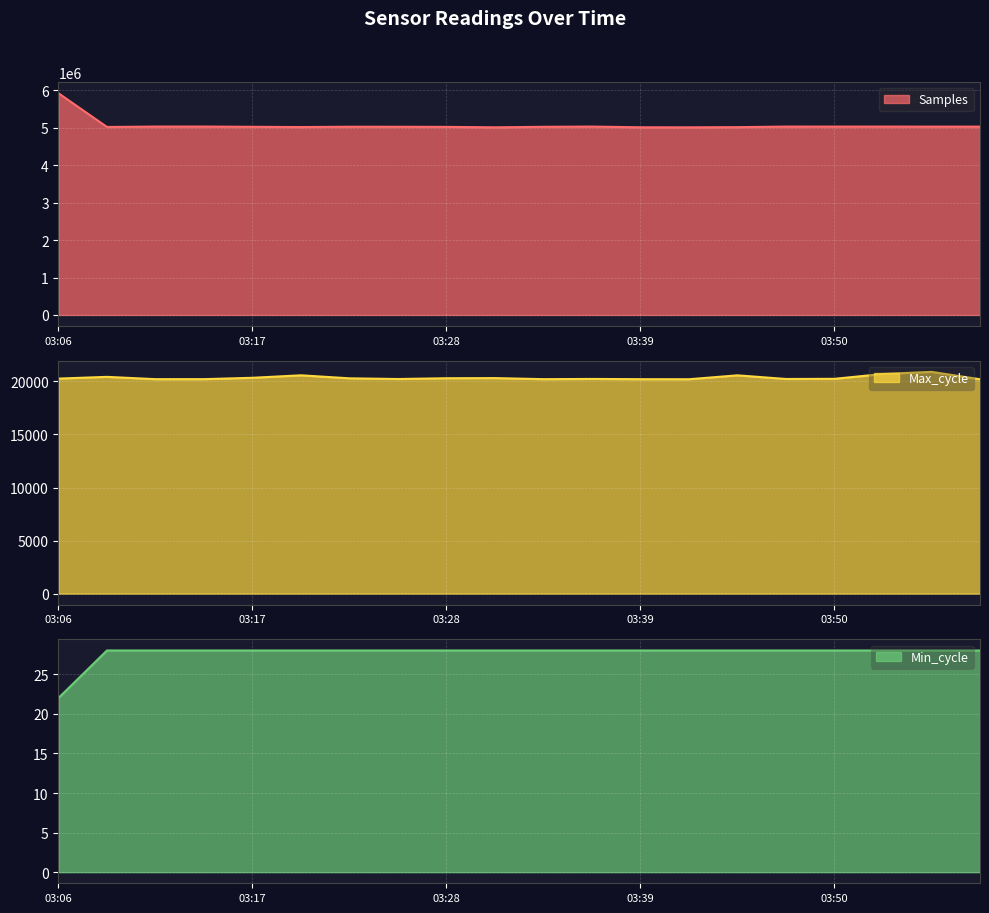

True or false: Min_cycle and Samples intersect in this chart.

False